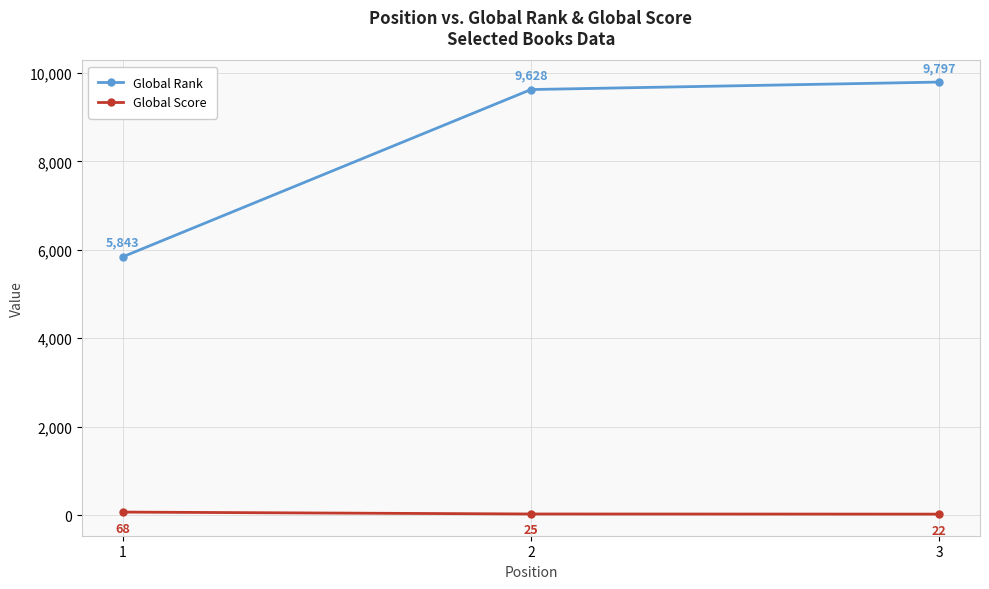

At which label does Global Score first exceed 25?

1